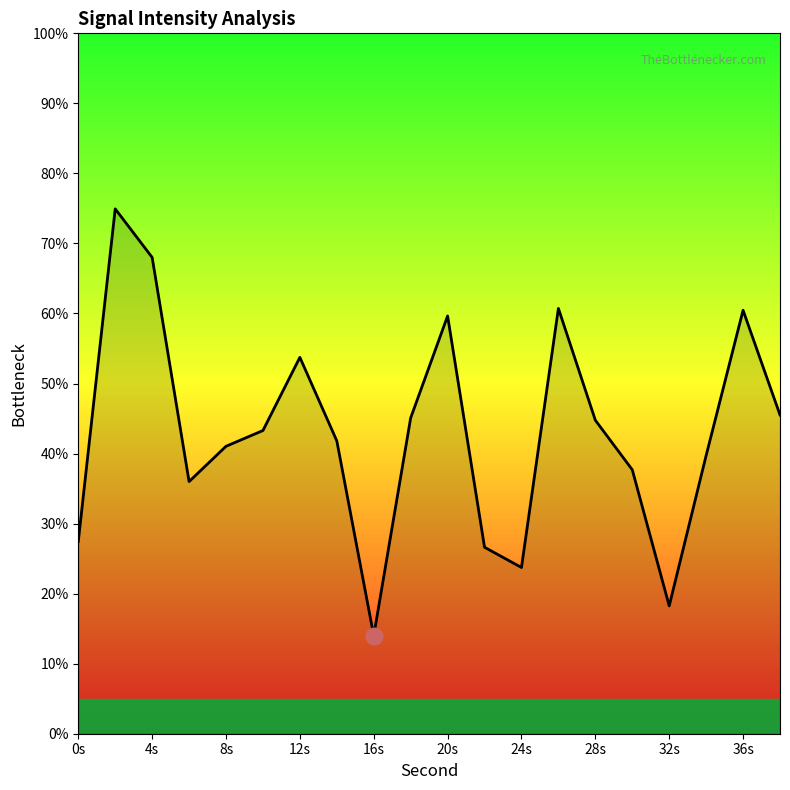

How many lines are shown in the chart?

1